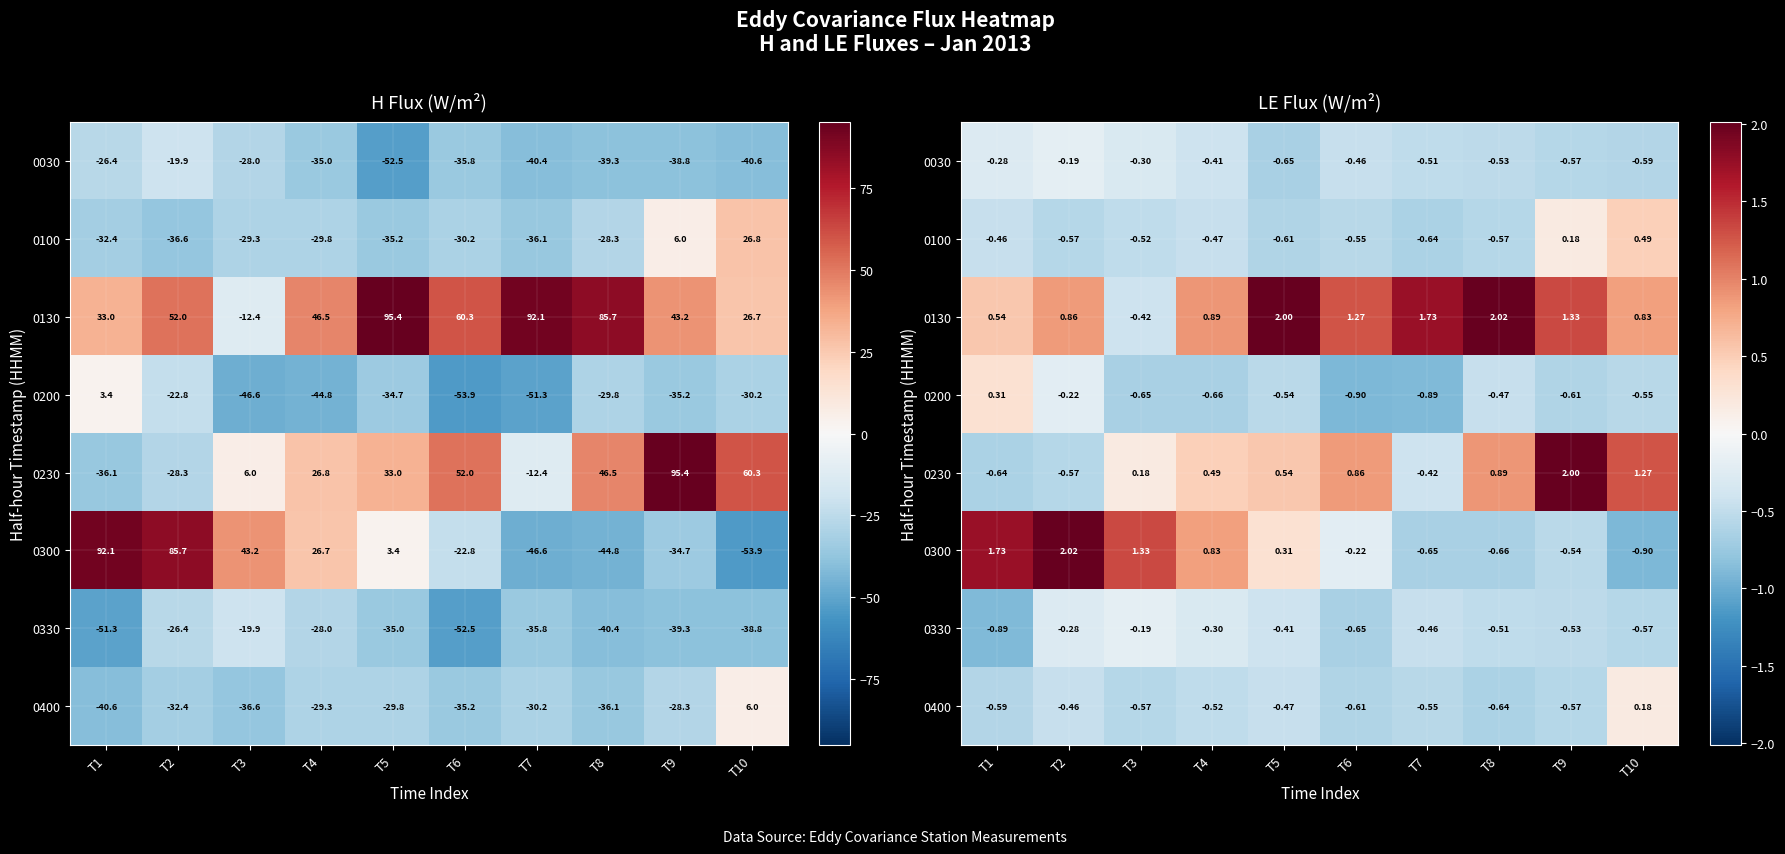

Between T9 and T2, which is larger?

T2